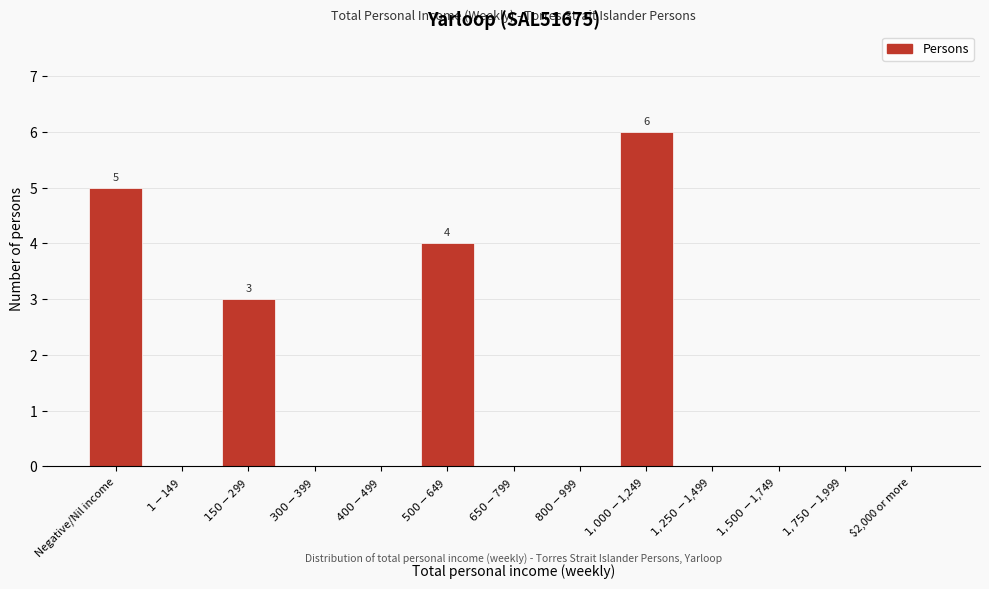

What is the sum of all values?

18